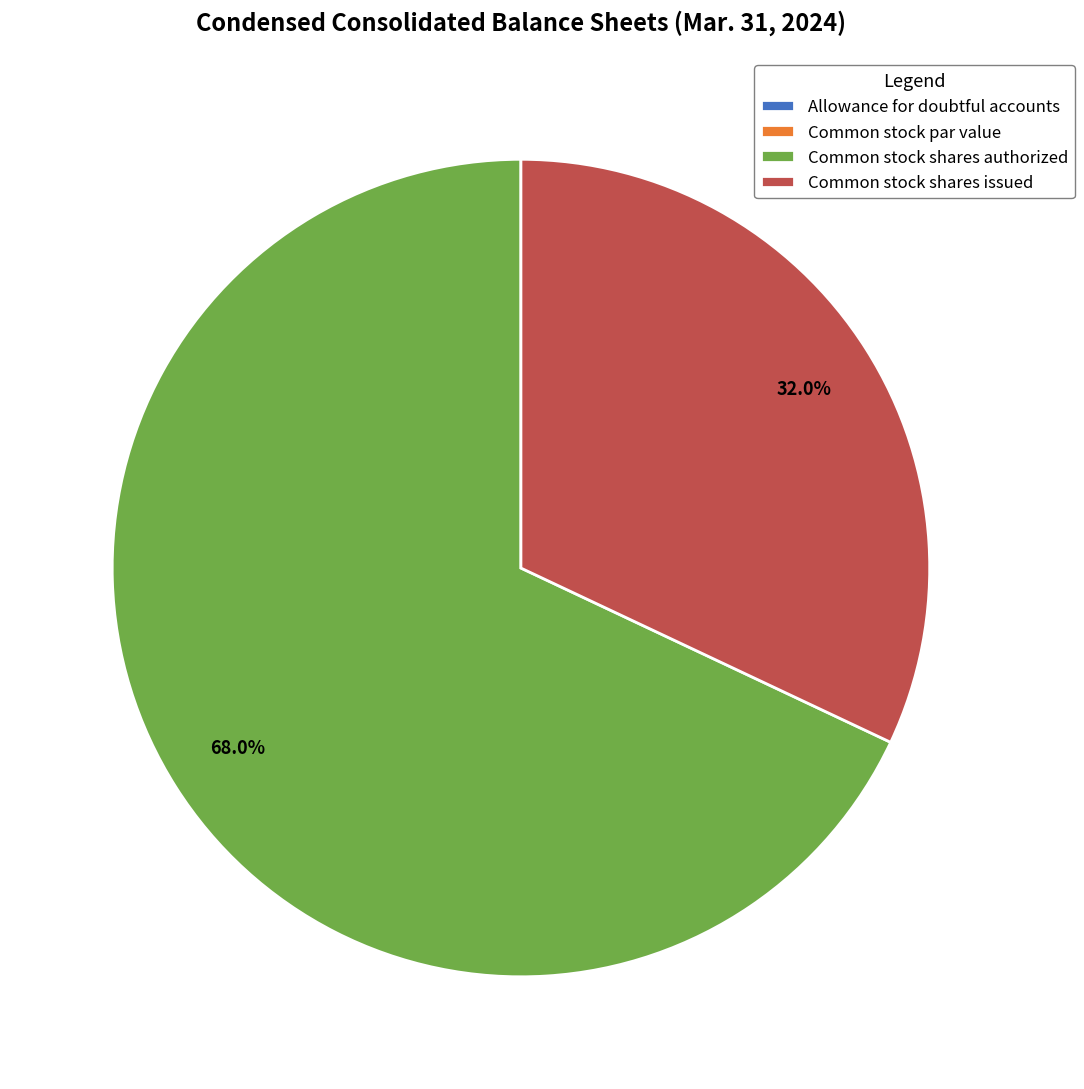

Does any single category account for the majority?

Yes